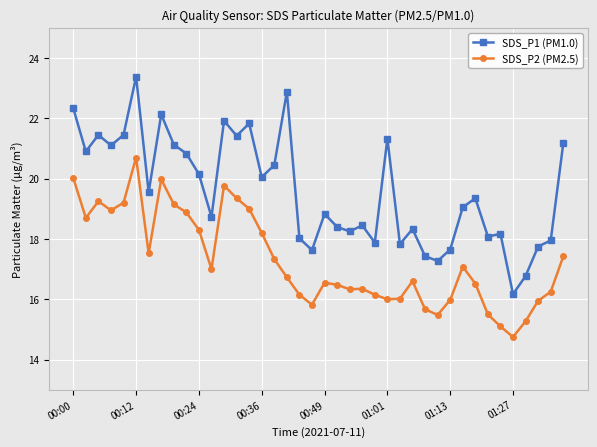

What are all the series names shown in the legend?

SDS_P1 (PM1.0), SDS_P2 (PM2.5)